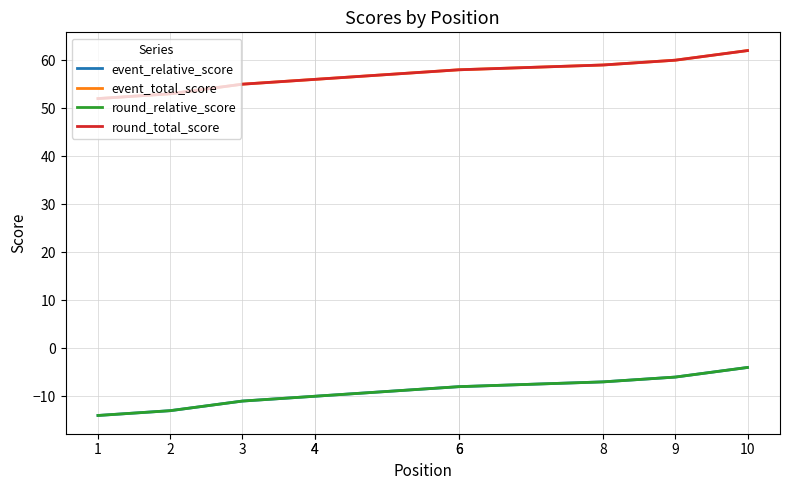

Read the event_relative_score value at 2, to the nearest 10.

-10